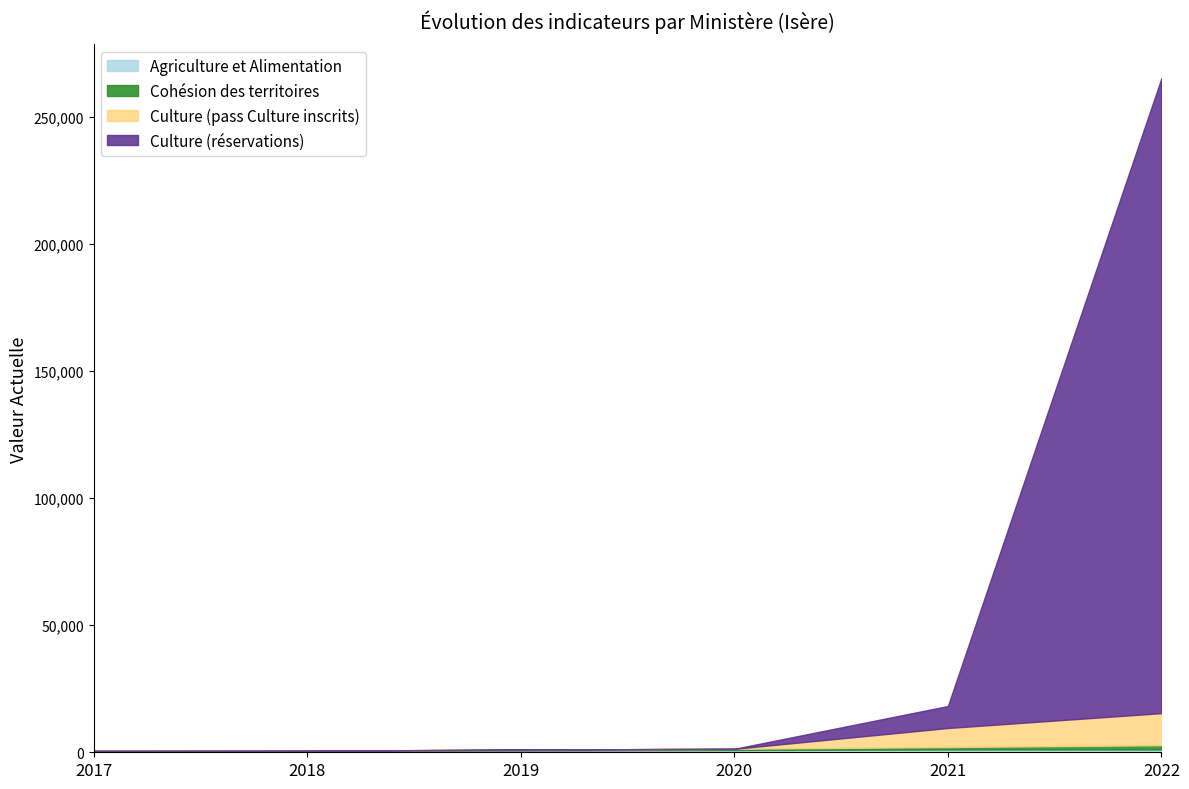

The value of Agriculture et Alimentation at 2018 is 590. True or false?

True